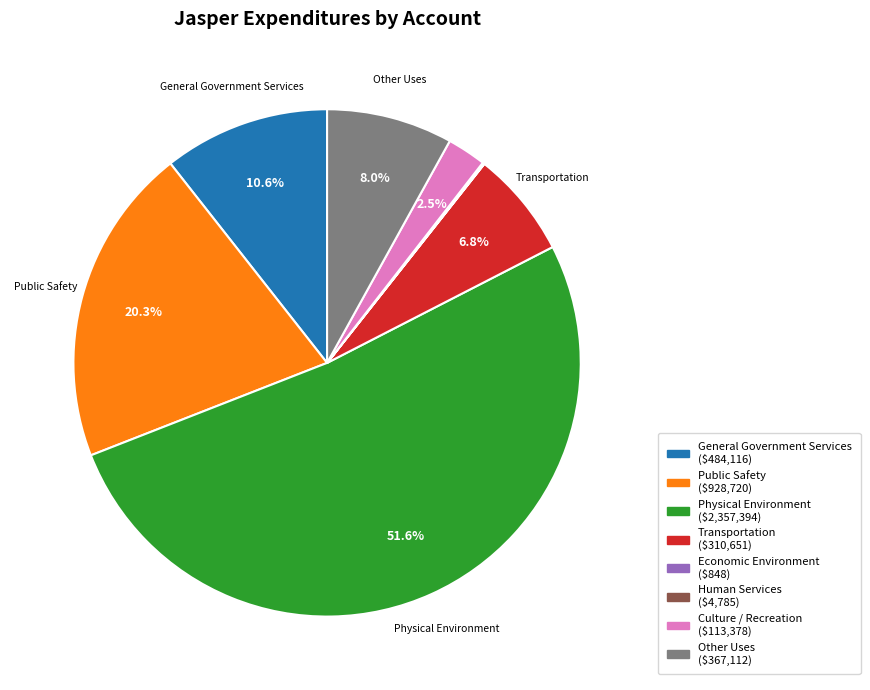

To the nearest percent, what portion does Other Uses represent?

8%